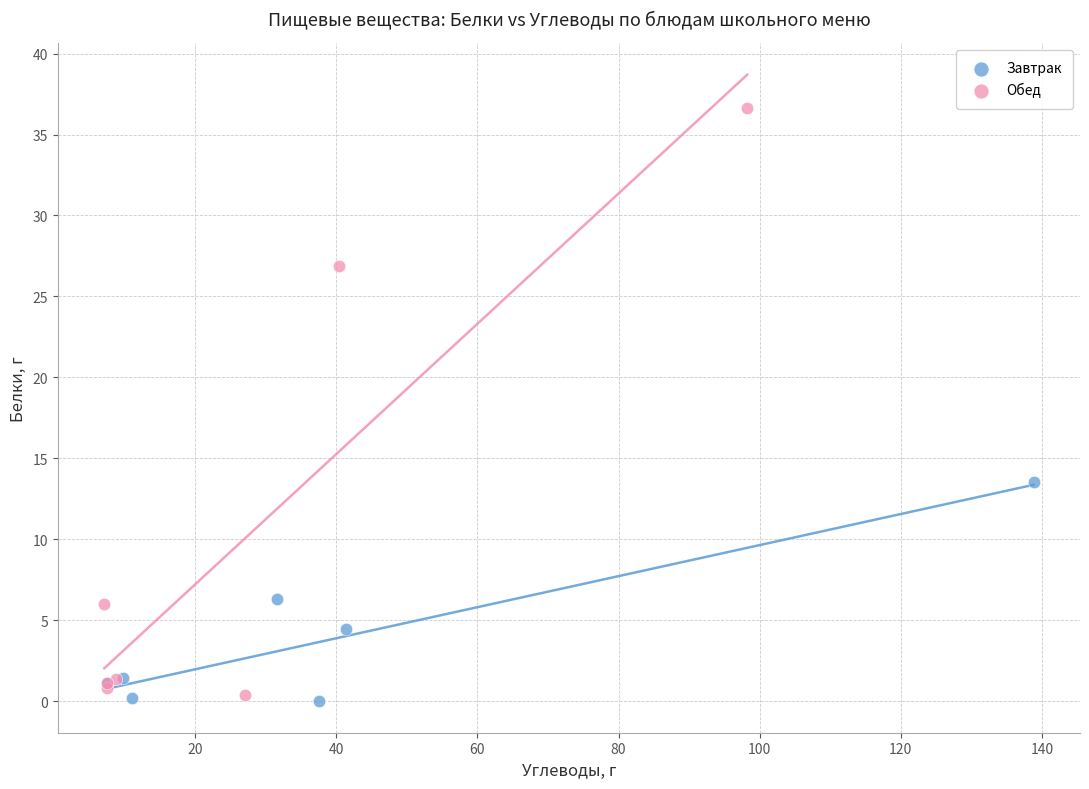

Which series contains the highest Y value?

Обед